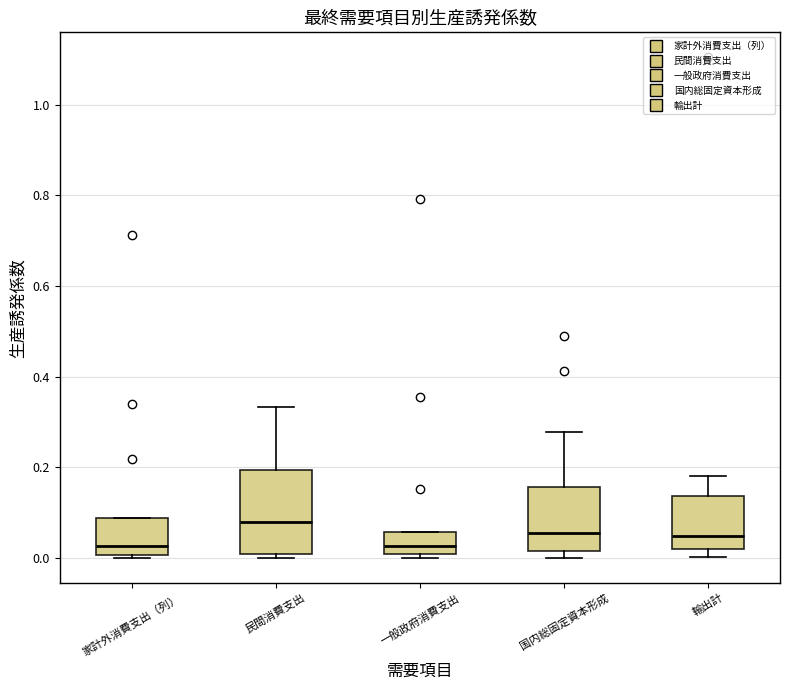

Reading left to right, read every box against the y-axis: the position of its median line, the range the box covers, and the ends of its whiskers. The values are not printed on the chart, so give them approximately, as read against the axis.

家計外消費支出（列）: median 0.02, box 0.00 to 0.08, whiskers 0.00 (just below the box's lower edge) to 0.08
民間消費支出: median 0.08, box 0.00 to 0.20, whiskers 0.00 (just below the box's lower edge) to 0.34
一般政府消費支出: median 0.02, box 0.00 to 0.06, whiskers 0.00 (just below the box's lower edge) to 0.06
国内総固定資本形成: median 0.06, box 0.02 to 0.16, whiskers 0.00 to 0.28
輸出計: median 0.04, box 0.02 to 0.14, whiskers 0.00 to 0.18